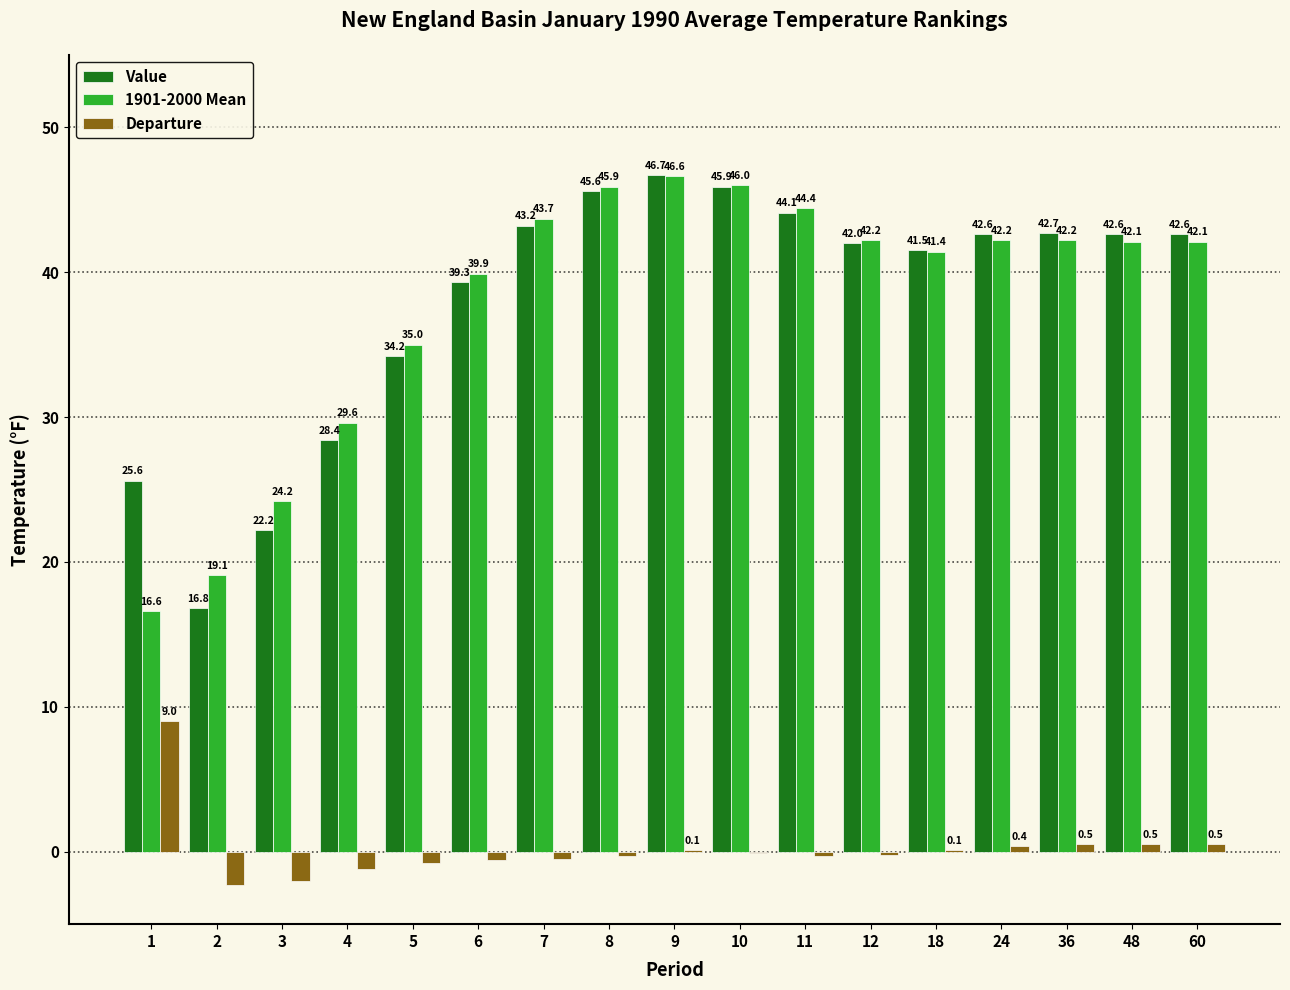

Reading right to left, extract all data points from this chart.

Value: 60=42.6	48=42.6	36=42.7	24=42.6	18=41.5	12=42.0	11=44.1	10=45.9	9=46.7	8=45.6	7=43.2	6=39.3	5=34.2	4=28.4	3=22.2	2=16.8	1=25.6
1901-2000 Mean: 60=42.1	48=42.1	36=42.2	24=42.2	18=41.4	12=42.2	11=44.4	10=46.0	9=46.6	8=45.9	7=43.7	6=39.9	5=35.0	4=29.6	3=24.2	2=19.1	1=16.6
Departure: 60=0.5	48=0.5	36=0.5	24=0.4	18=0.1	12=-0.2	11=-0.3	10=-0.1	9=0.1	8=-0.3	7=-0.5	6=-0.6	5=-0.8	4=-1.2	3=-2.0	2=-2.3	1=9.0